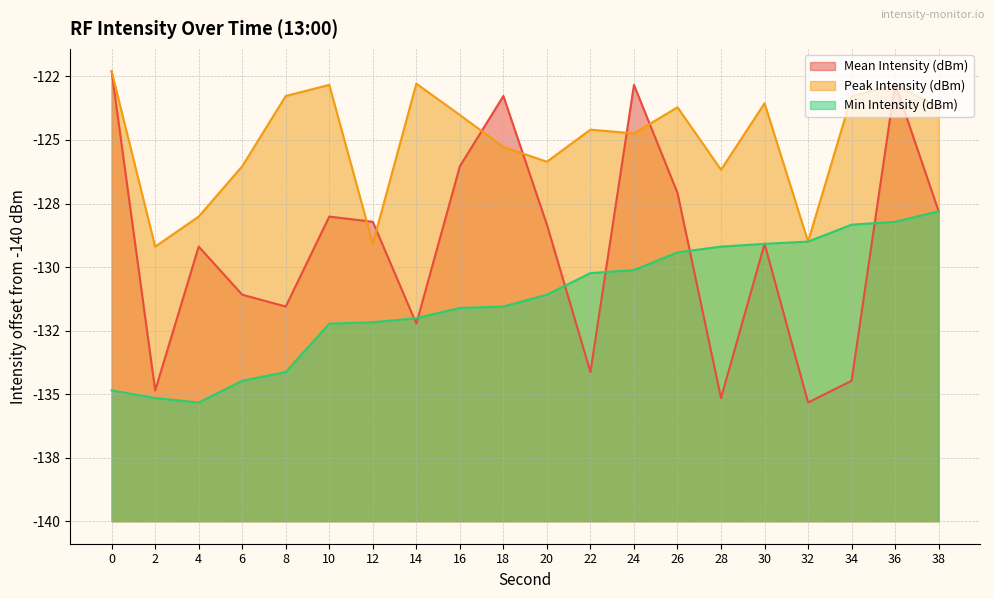

How many lines are shown in the chart?

3